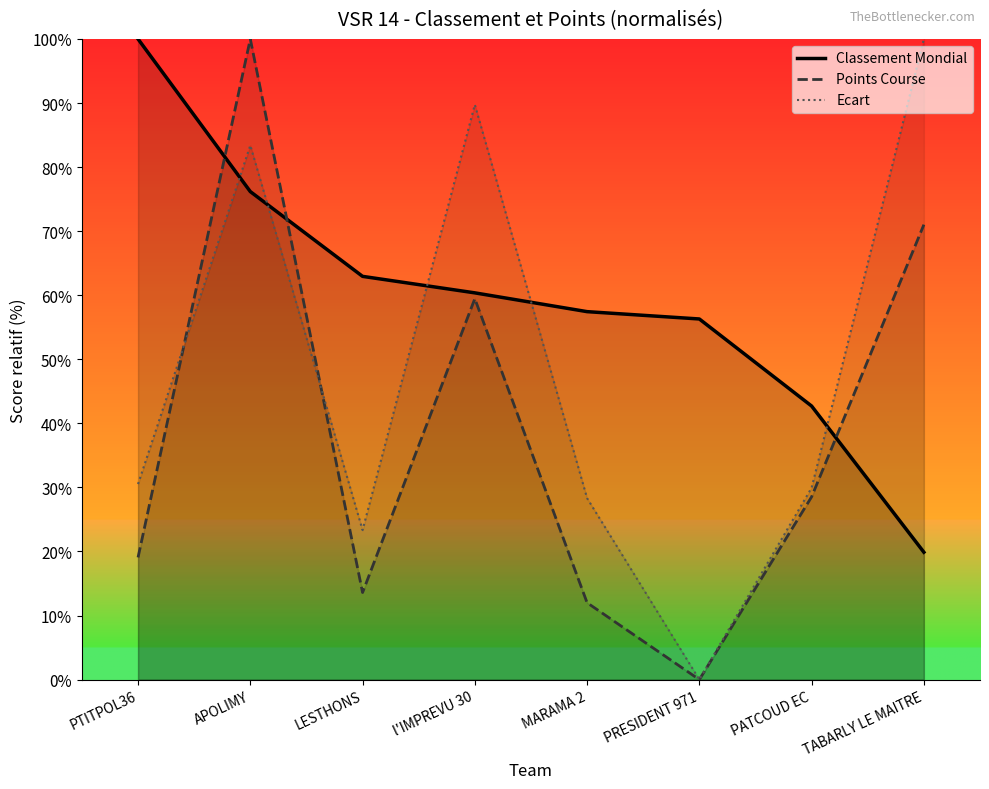

True or false: VSR 14 Points Course and VSR 14 Ecart cross at least once.

True